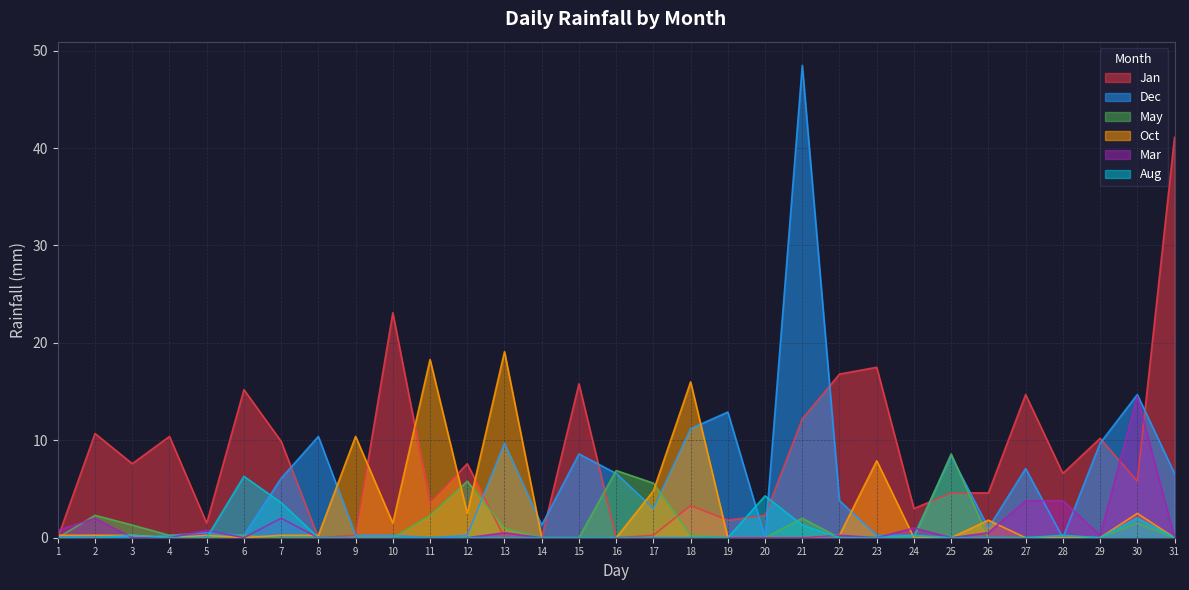

Rank the series by their maximum value, from lowest to highest.

Aug, May, Mar, Oct, Jan, Dec